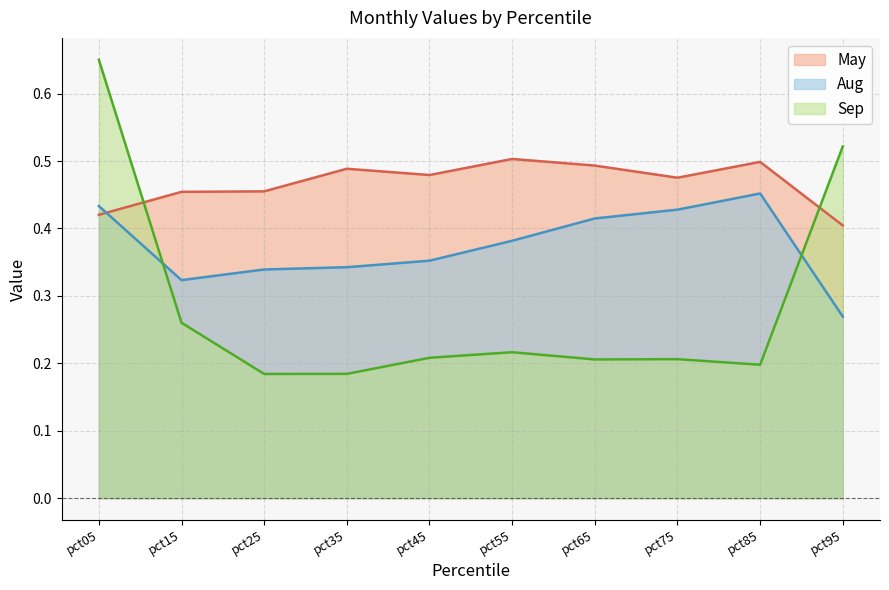

Does the chart display data point markers on the line(s)?

No